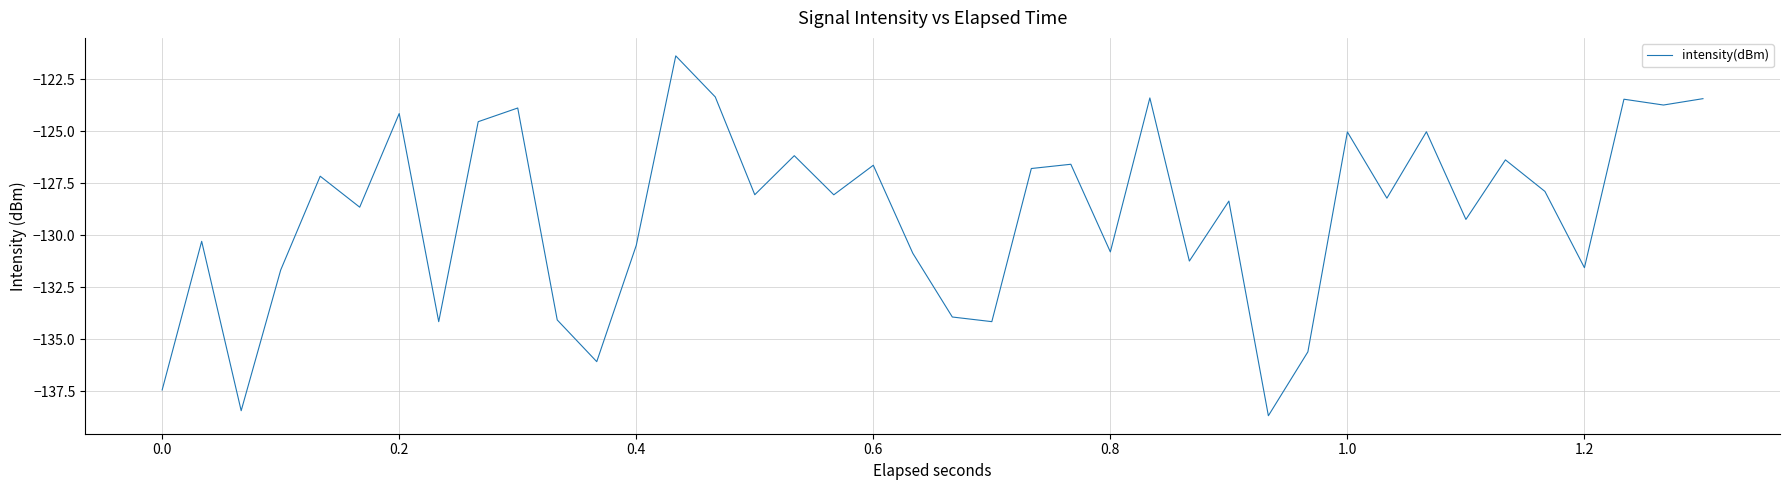

What is the minimum value shown in the chart?

-138.7